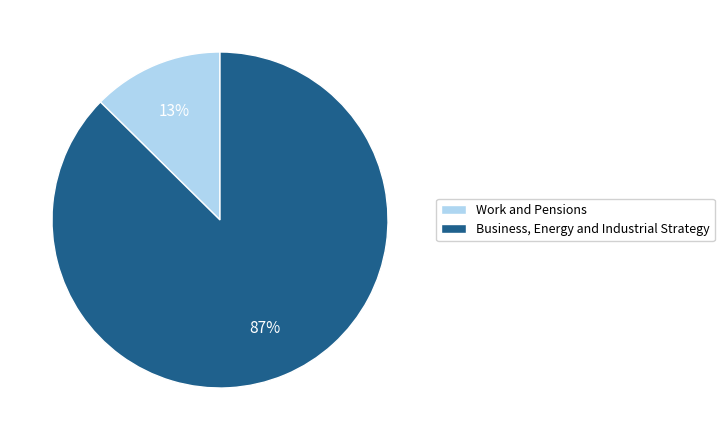

To the nearest percent, what is the average slice percentage?

50%